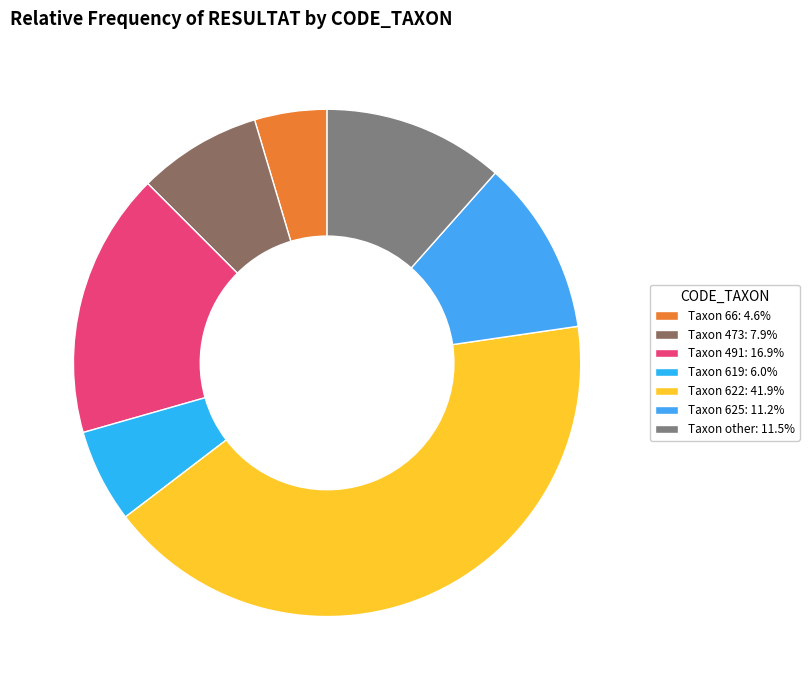

How many segments does this pie chart have?

7